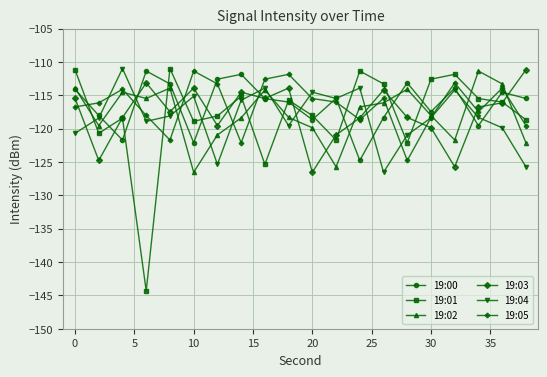

How many series are shown in this chart?

6